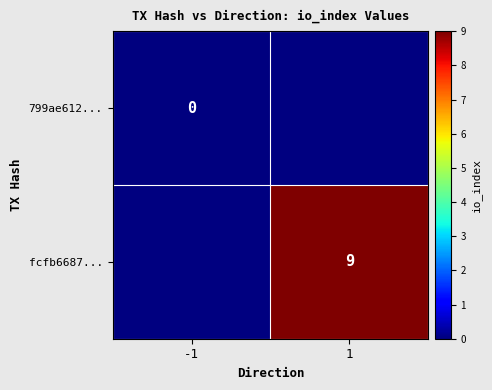

At how many categories does at least one series exceed 8?

1